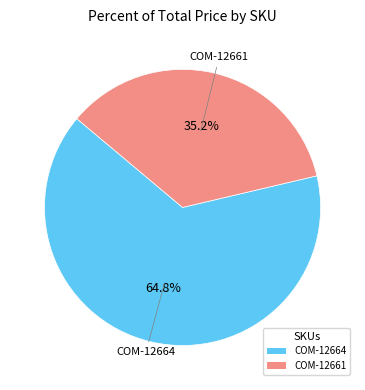

True or false: COM-12664 accounts for 65% of the total.

True